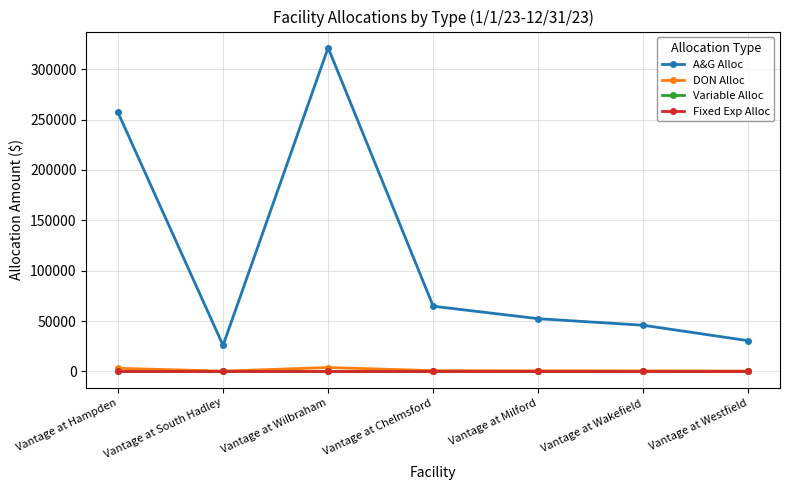

How many lines are shown in the chart?

4